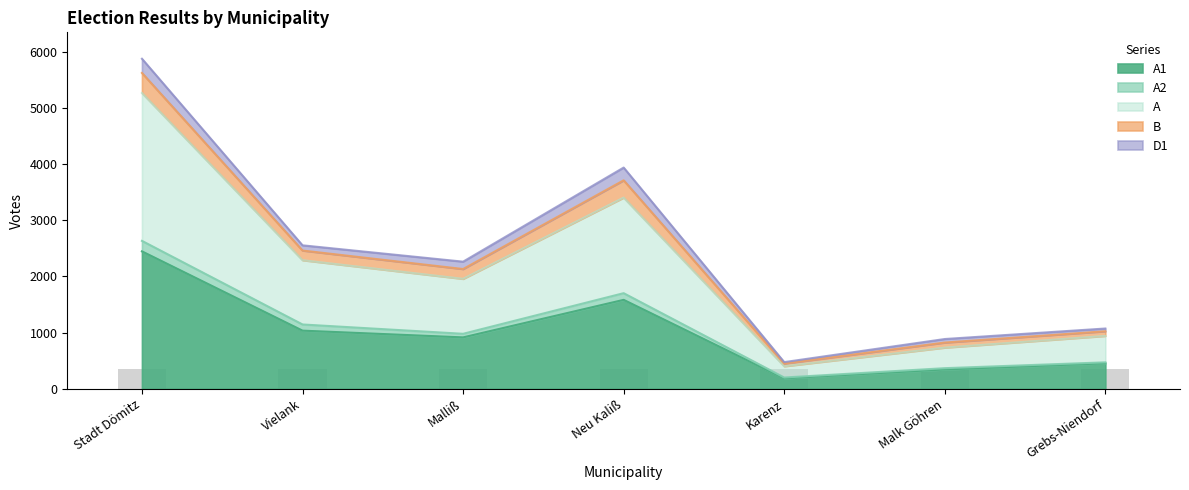

List the labels in order of B value, smallest first.

Karenz, Malk Göhren, Grebs-Niendorf, Malliß, Vielank, Neu Kaliß, Stadt Dömitz